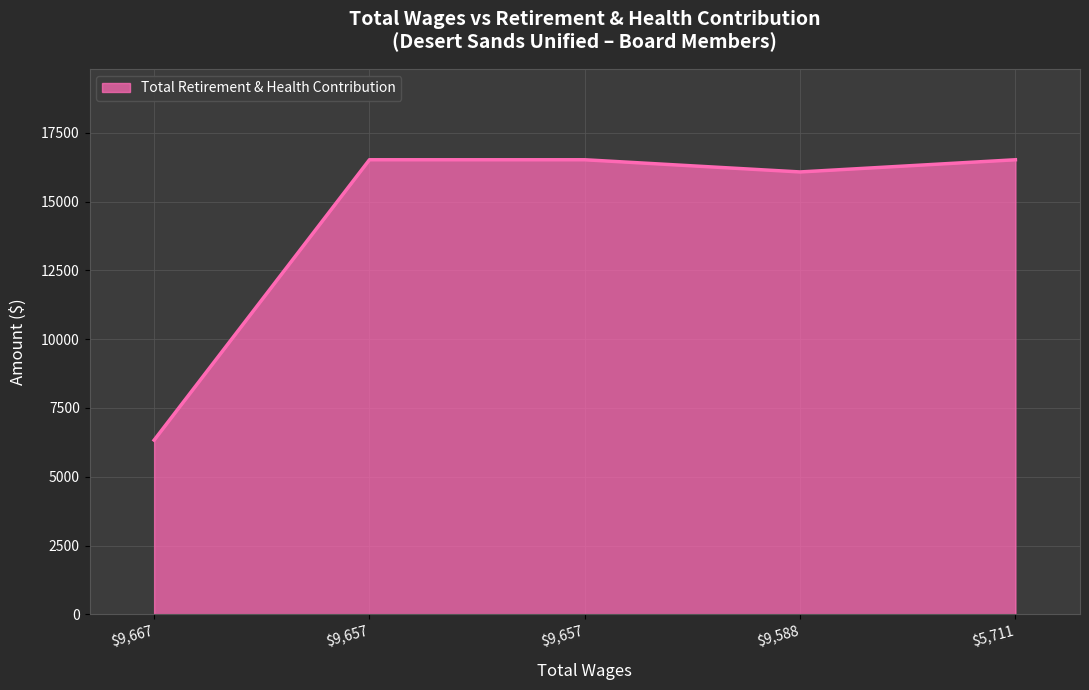

Count the number of categories in the chart.

5